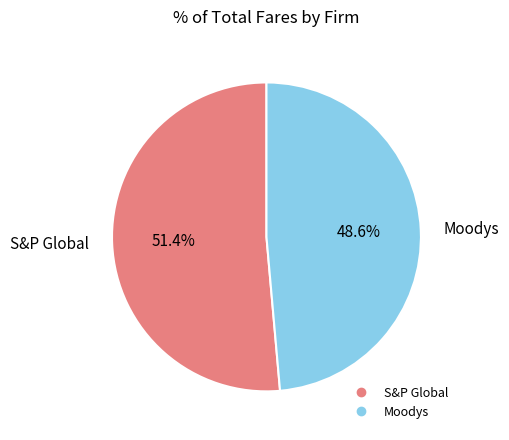

True or false: S&P Global accounts for 62% of the total.

False